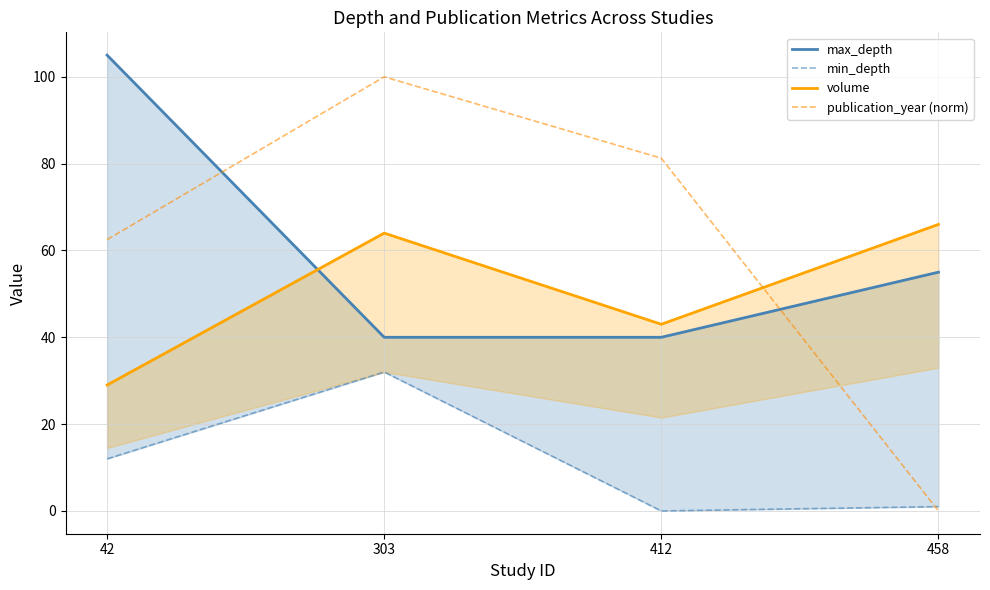

Is it true that min_depth equals 1.0 at 458?

True